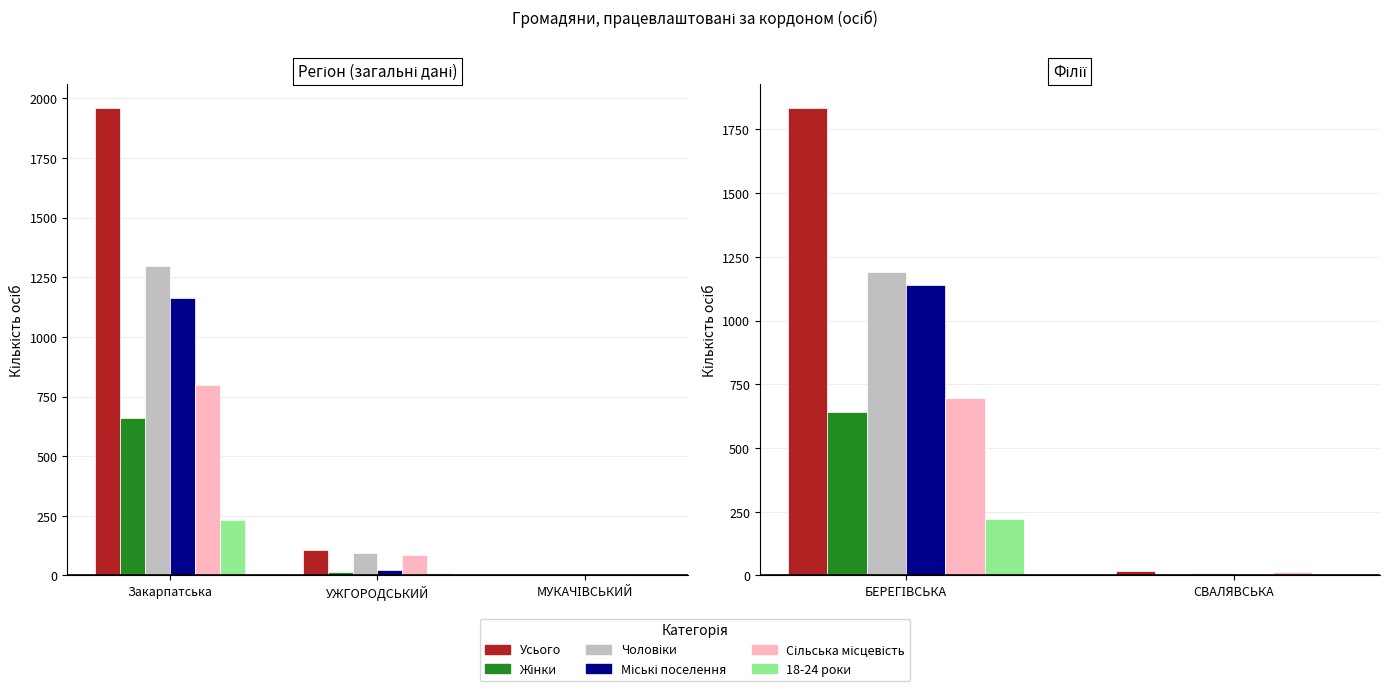

What is the difference between the Міські поселення values at БЕРЕГІВСЬКА and СВАЛЯВСЬКА?

1138